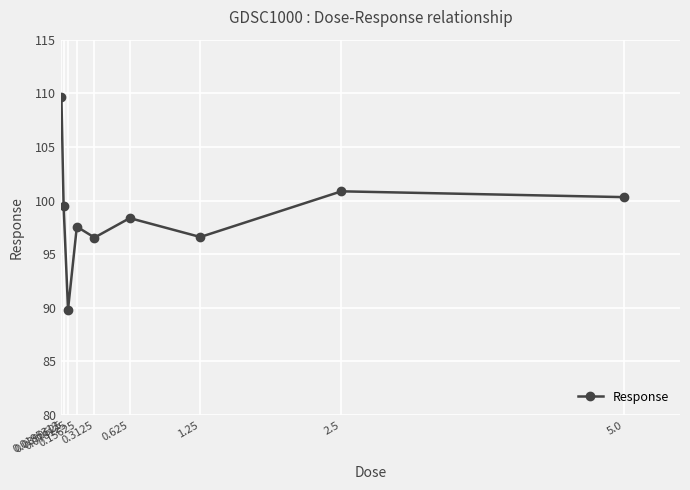

Where is the first local minimum?

0.078125